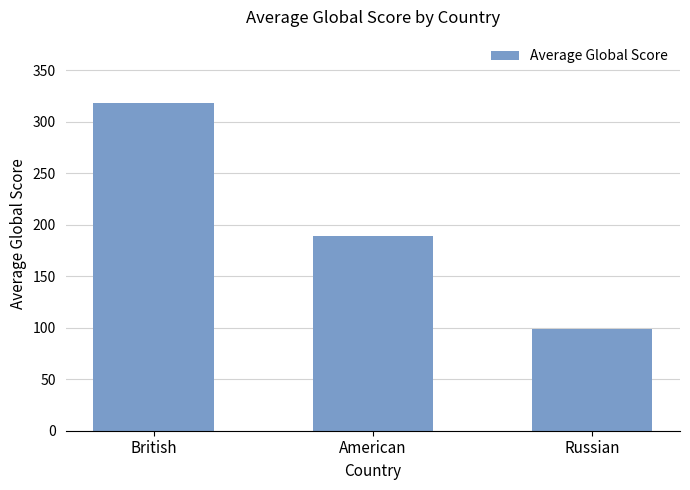

What is the difference between the values at Russian and British?

219.7